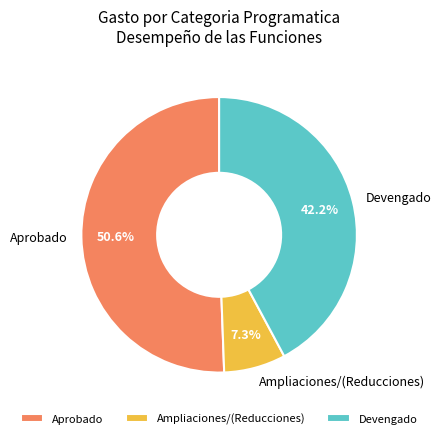

How many slices are in this pie chart?

3